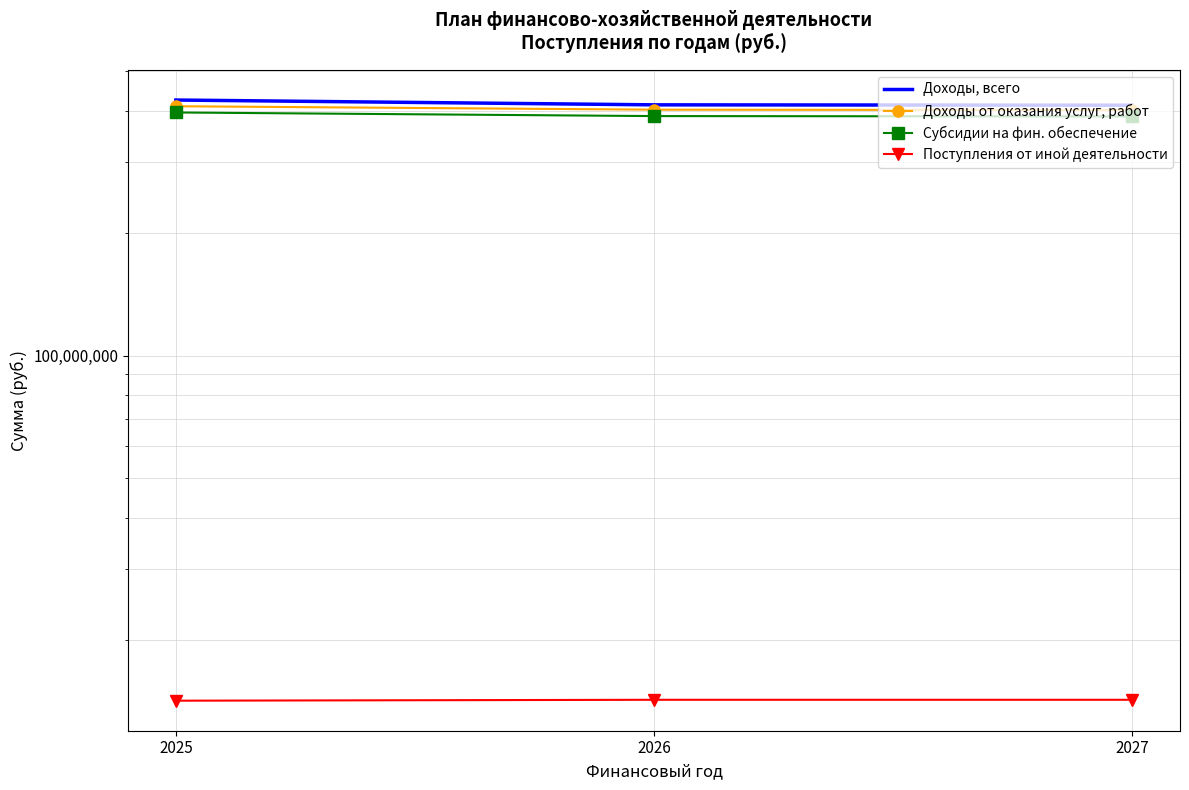

What is the value of the Поступления от иной деятельности point at the 3rd from the left?

14290907.1